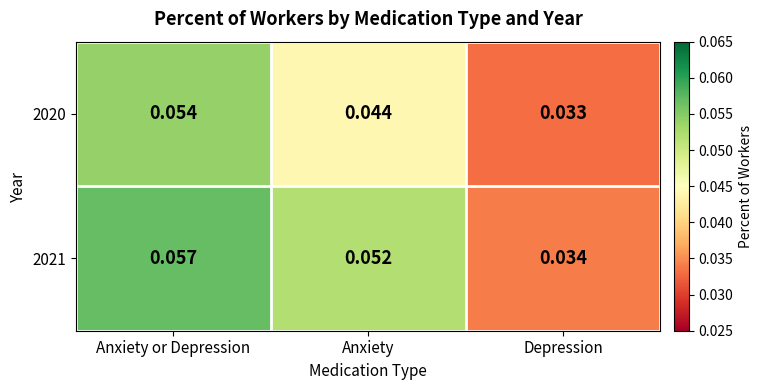

Which series has the largest range (max minus min)?

2021